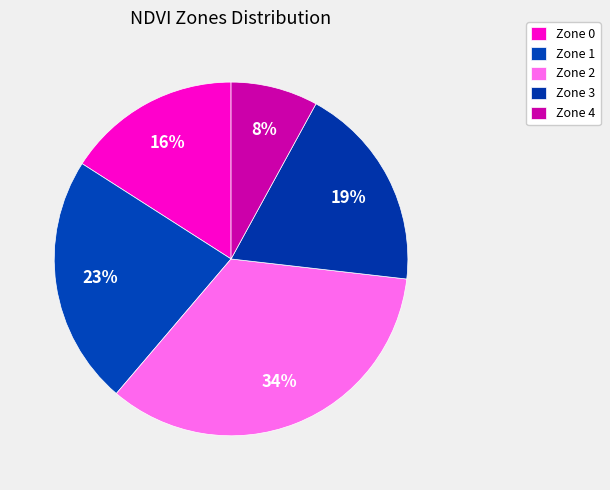

Count the number of slices in the pie.

5